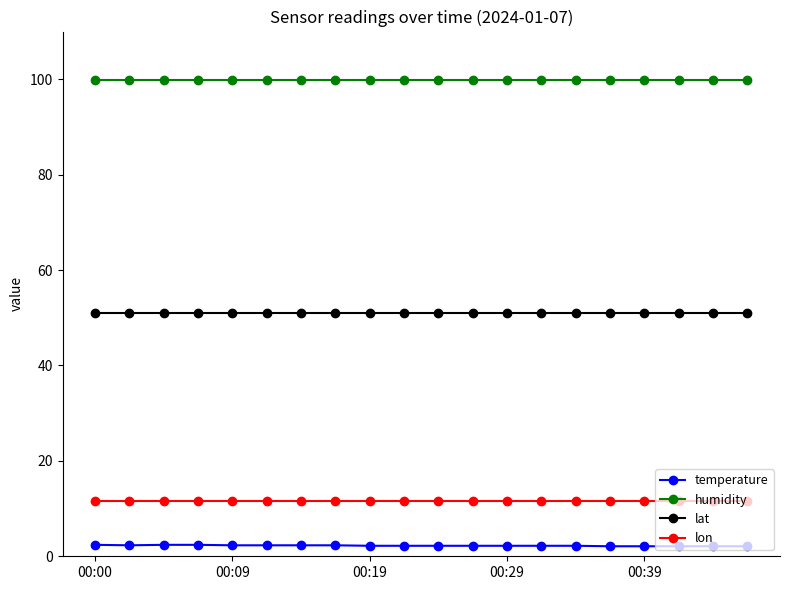

What is the maximum value for lat?

50.9